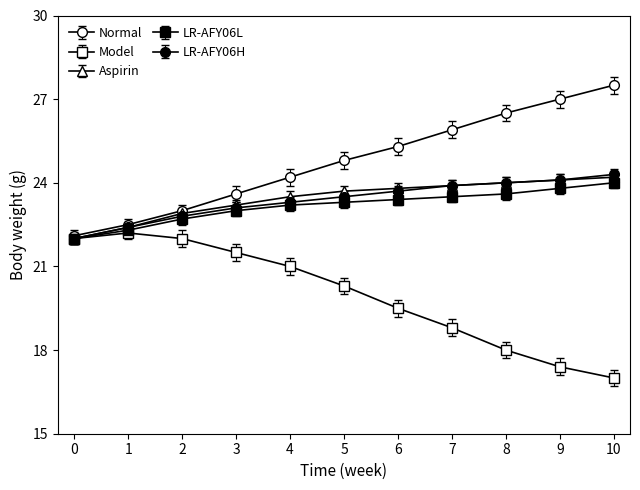

What is the sum of all LR-AFY06L values?

254.8